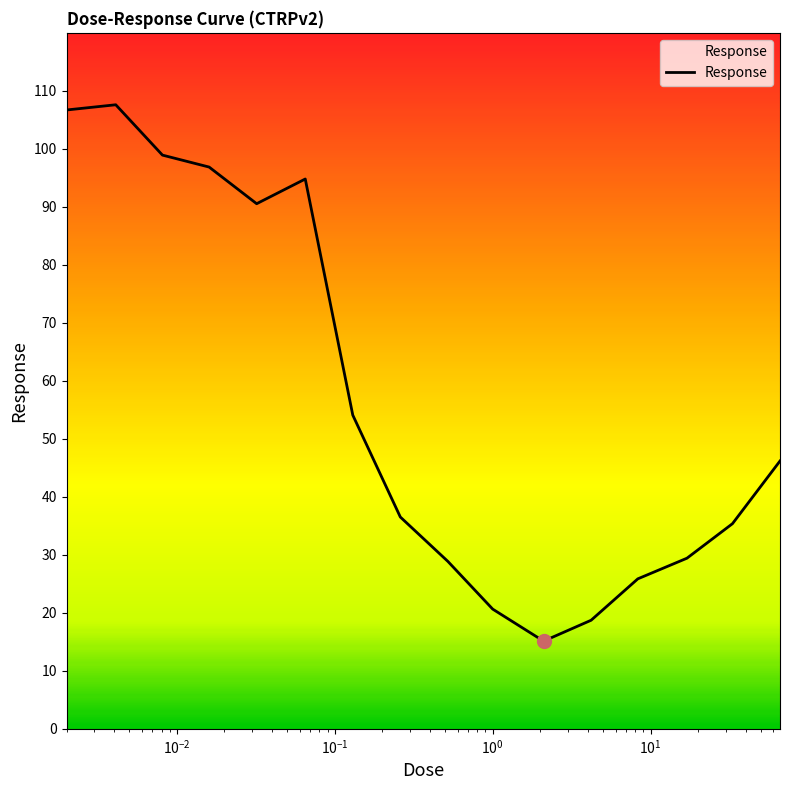

What is the difference between the maximum and minimum values?

92.5